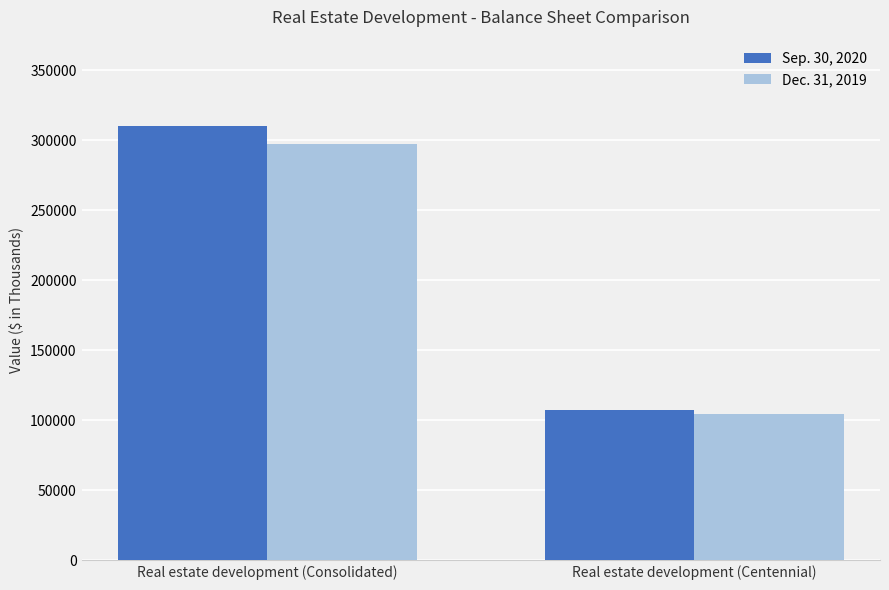

At Real estate development (Consolidated), list the series in order from largest to smallest.

Sep. 30, 2020, Dec. 31, 2019